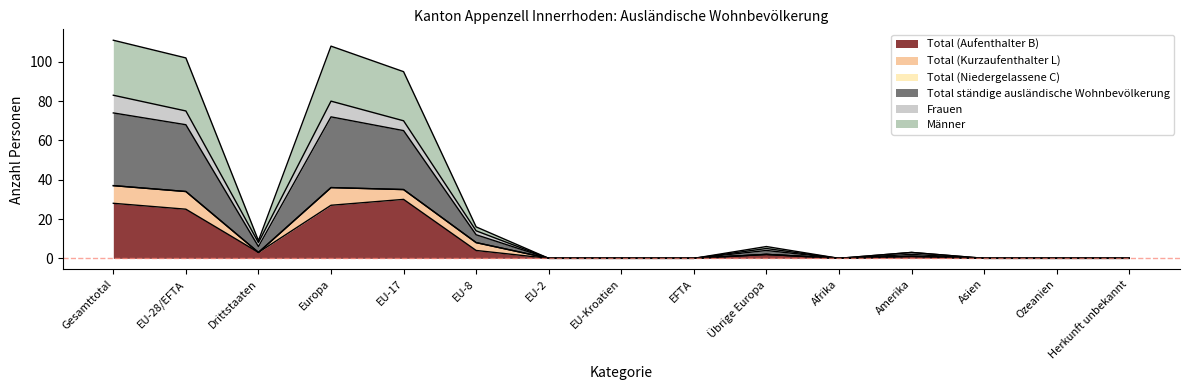

What is the maximum value for Total (Aufenthalter B)?

30